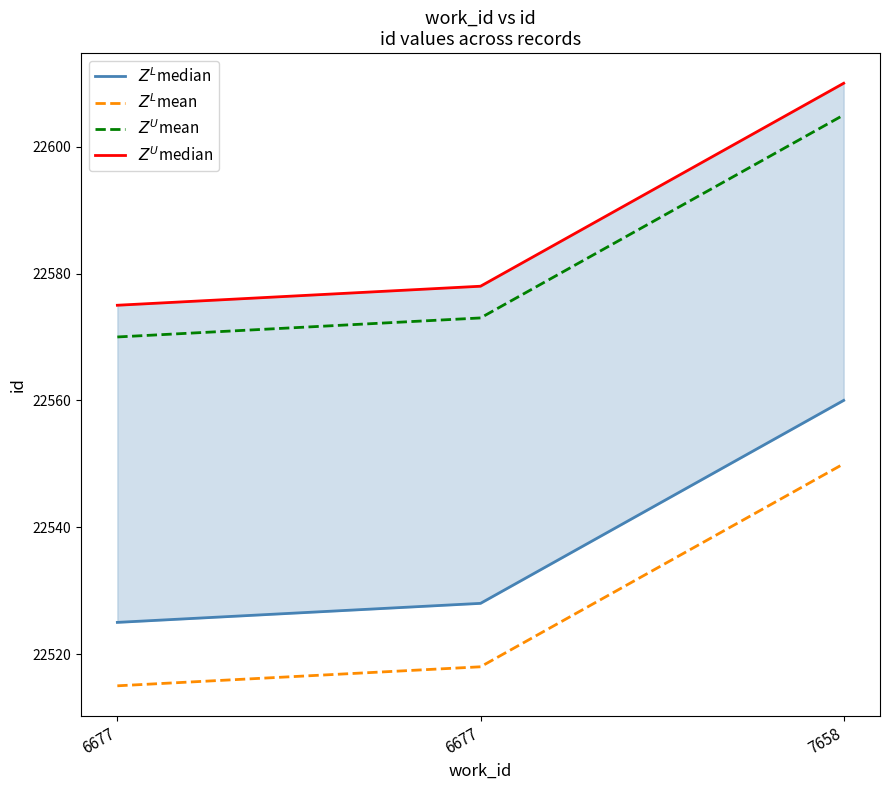

What is the difference between the maximum and minimum values in the $Z^L$mean series?

35